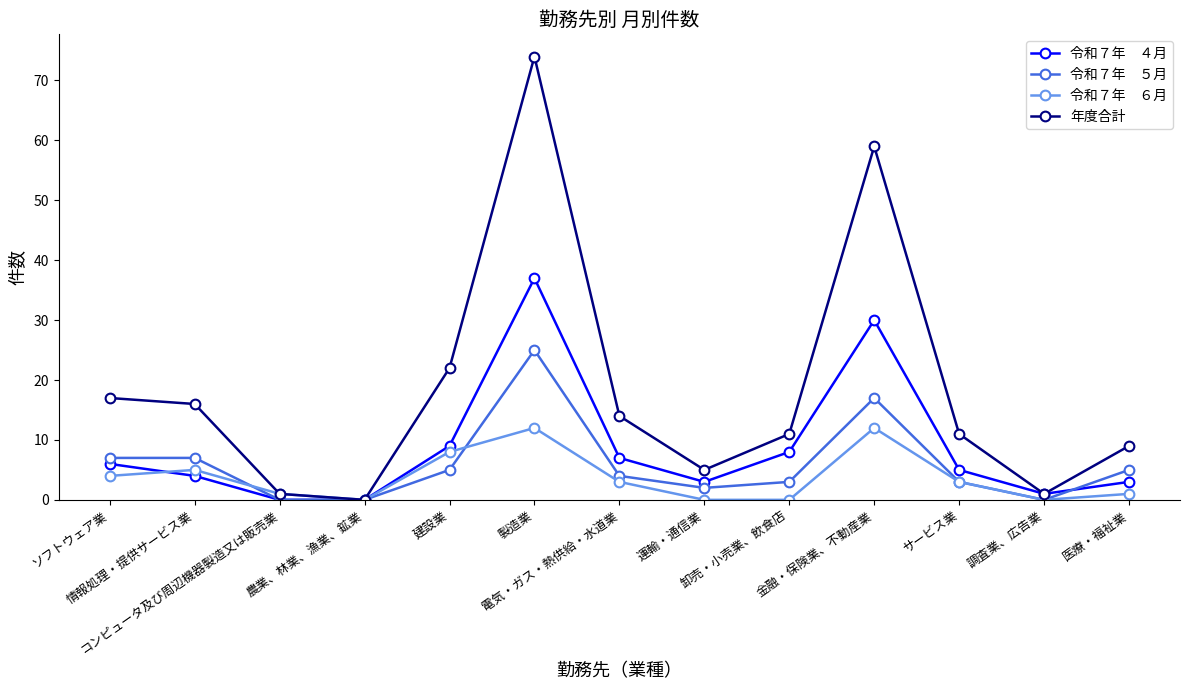

How many lines are shown in the chart?

4